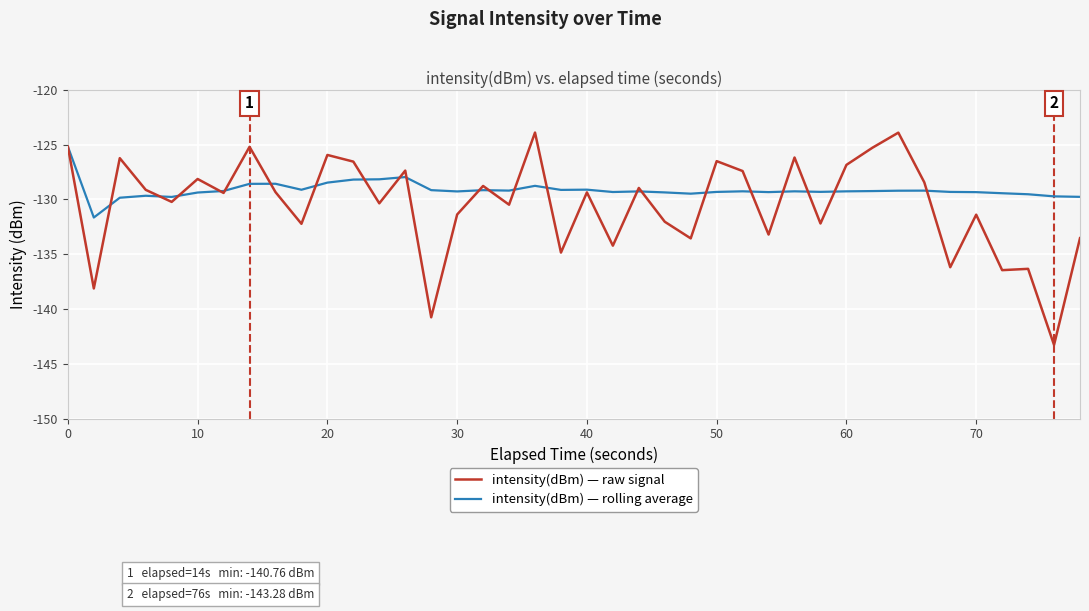

Rank the series by their average value, from highest to lowest.

intensity(dBm) — rolling average, intensity(dBm) — raw signal